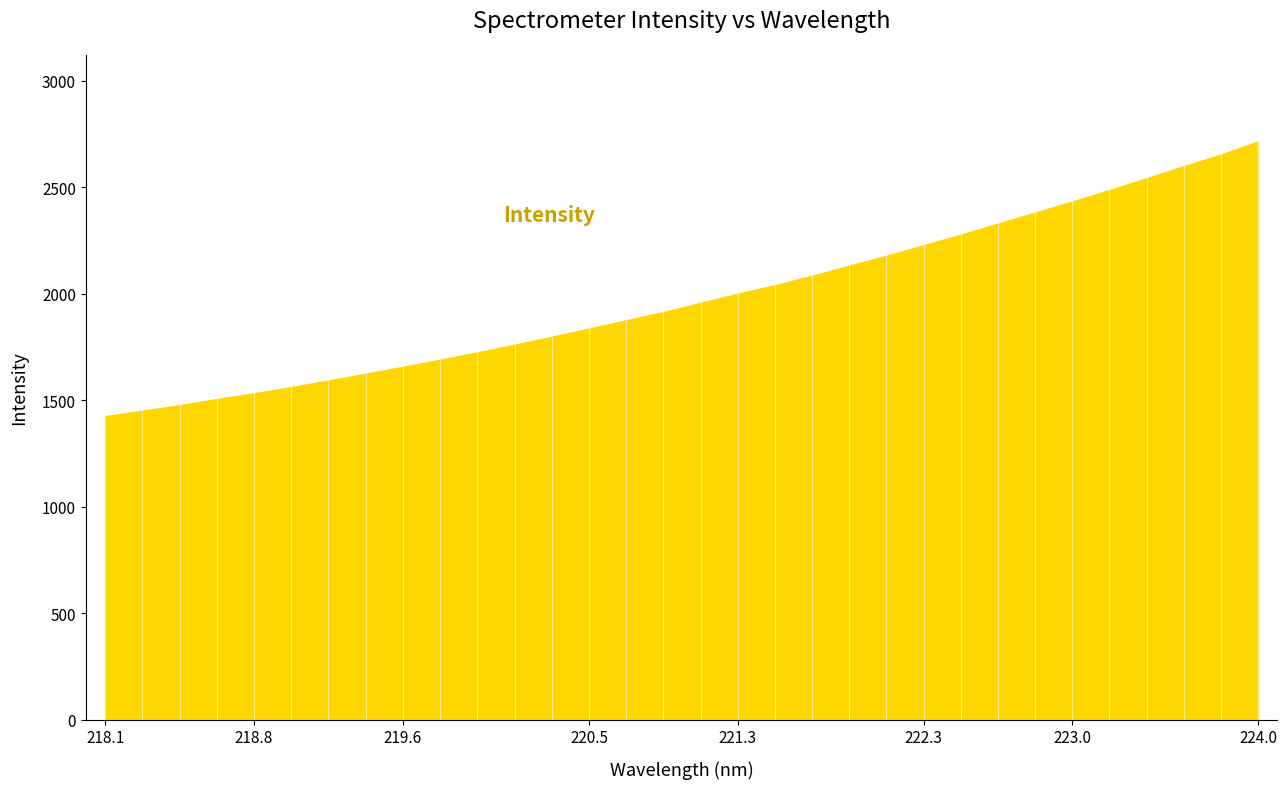

What is the difference between the maximum and minimum values?

1289.7